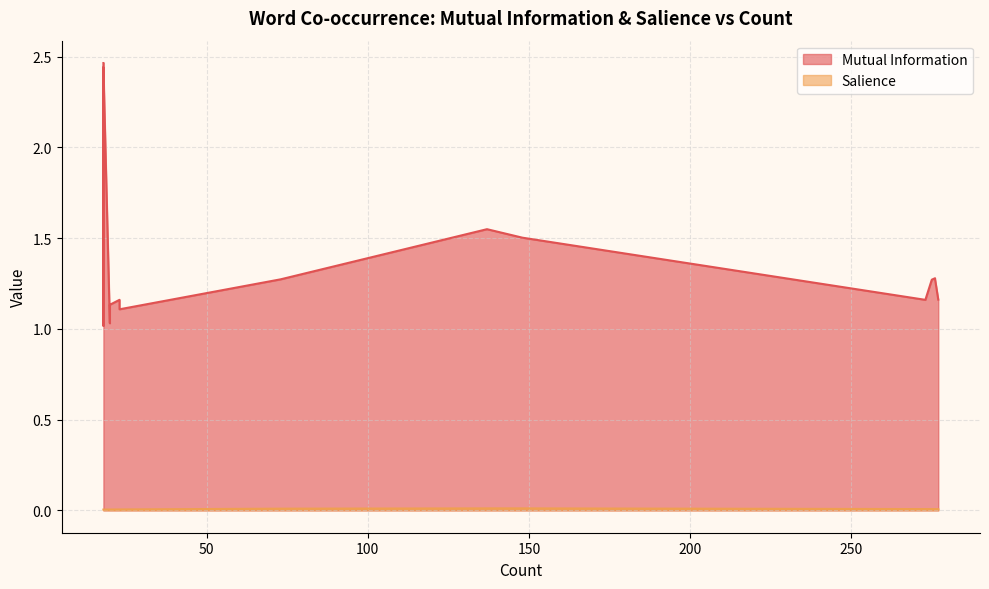

True or false: Mutual Information and Salience cross at least once.

False